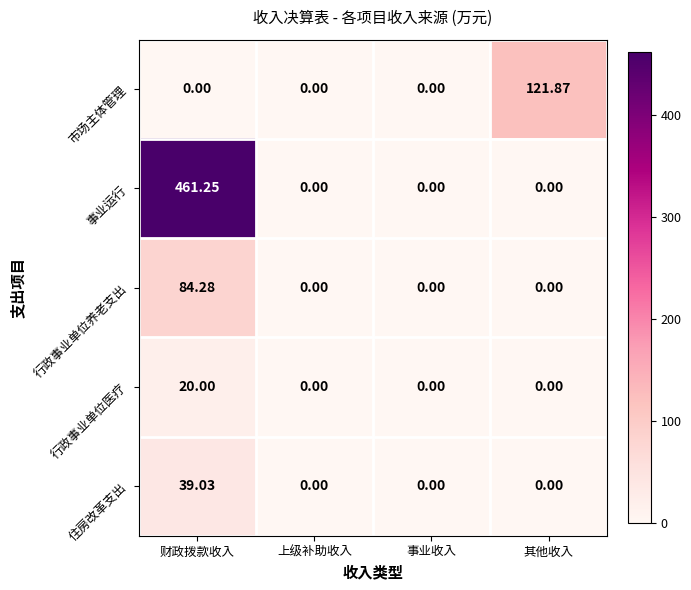

At which category is the sum across all series the highest?

财政拨款收入